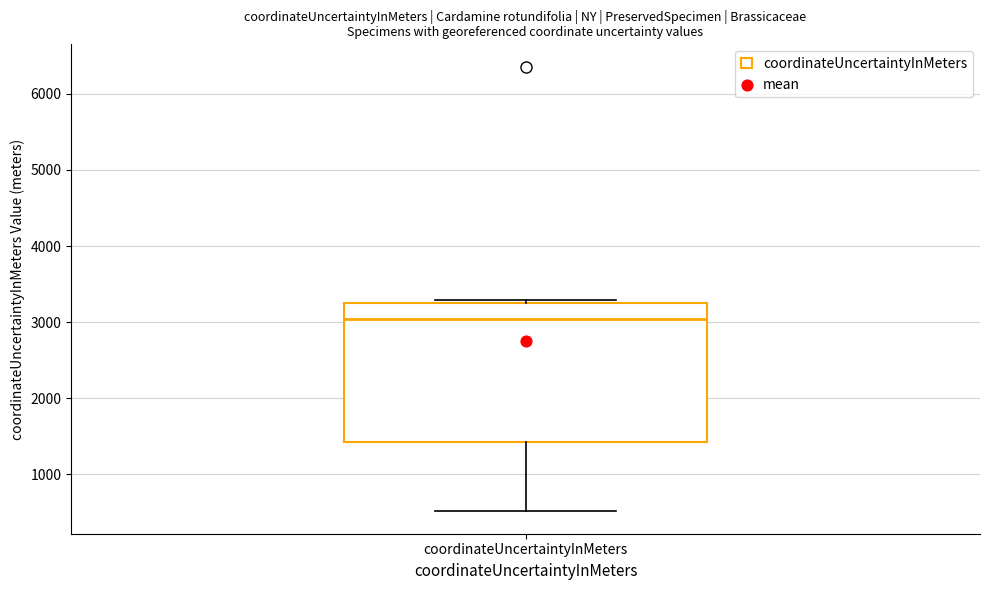

Read this box plot against the y-axis: the position of the median line, the range covered by the box, and the ends of both whiskers. The values are not printed on the chart, so give them approximately, as read against the axis.

median 3000, box 1400 to 3300, whiskers 500 to 3300 (just above the box's upper edge)